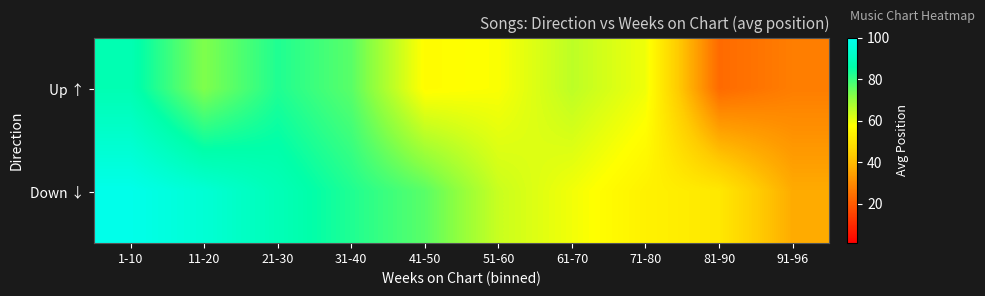

Reading left to right, transcribe all the data shown in this chart.

Up ↑: 1-10=87.5	11-20=72.5	21-30=82.5	31-40=76.5	41-50=56.8	51-60=58.0	61-70=65.3	71-80=59.3	81-90=23.2	91-96=27.3
Down ↓: 1-10=99.0	11-20=94.5	21-30=88.5	31-40=82.5	41-50=76.5	51-60=64.0	61-70=59.0	71-80=54.0	81-90=51.3	91-96=36.7